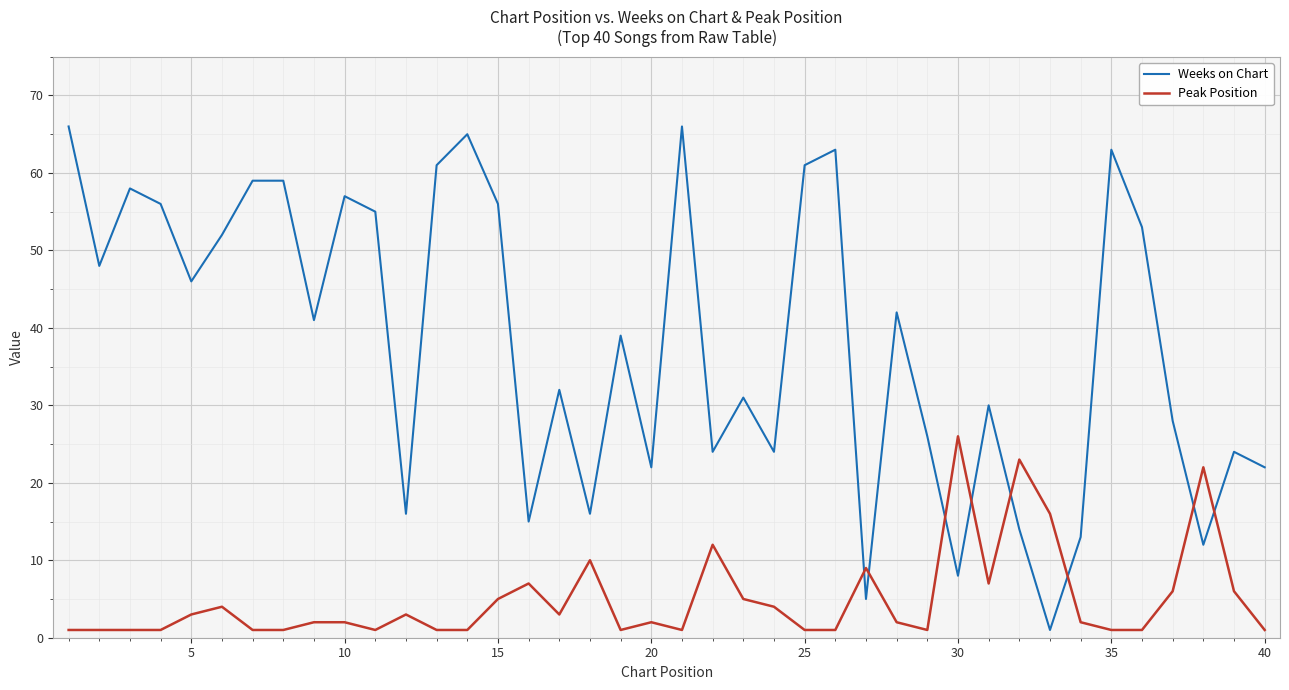

Which series has the widest spread of values?

Weeks on Chart